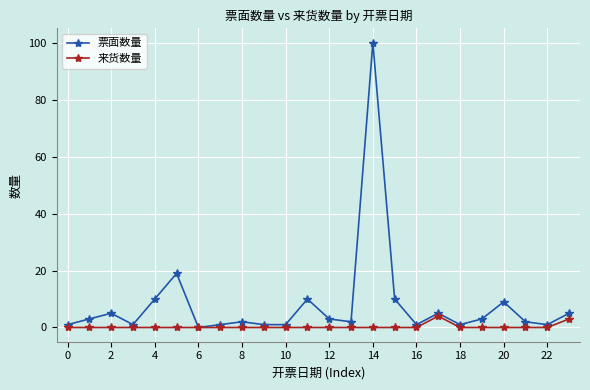

How many series are shown in this chart?

2